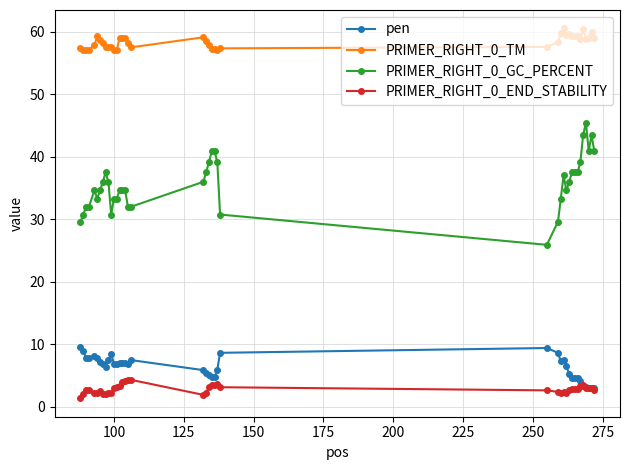

True or false: pen has more than 1 points higher than both neighbors.

True